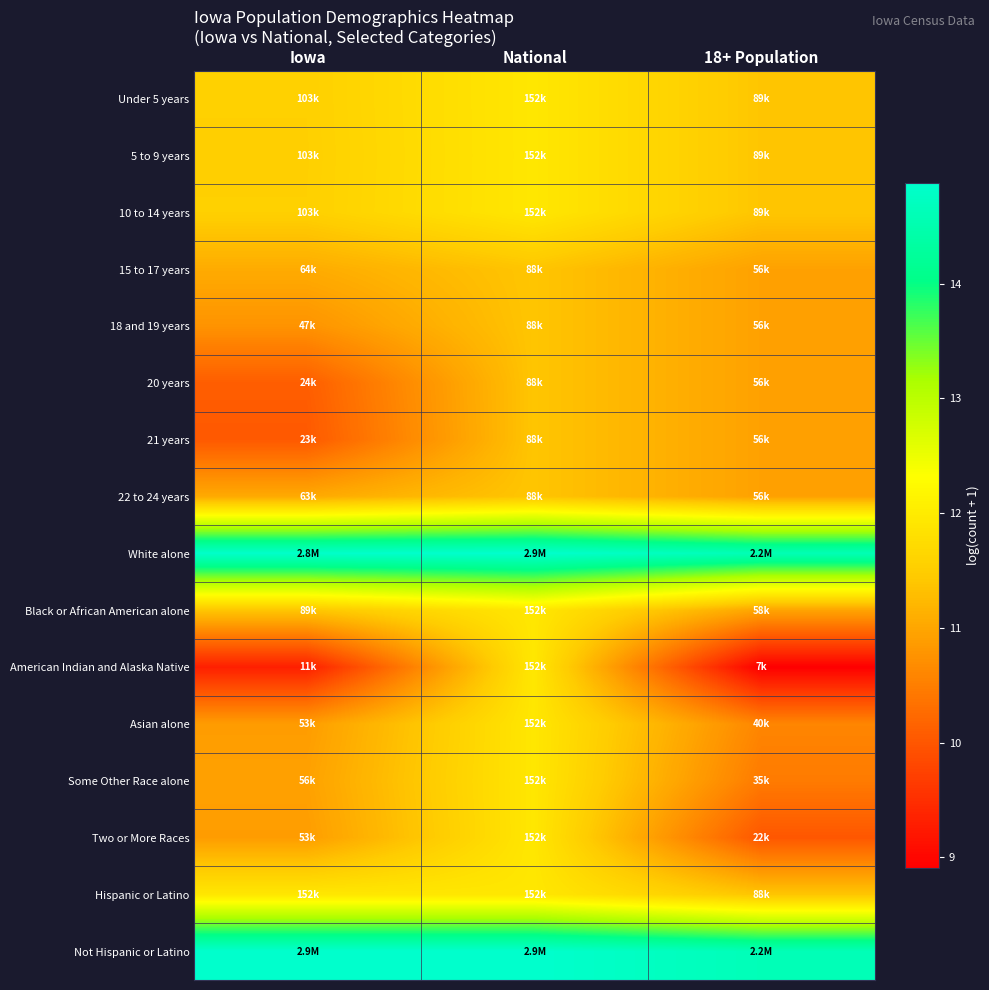

Which series has the largest total across all categories?

Not Hispanic or Latino